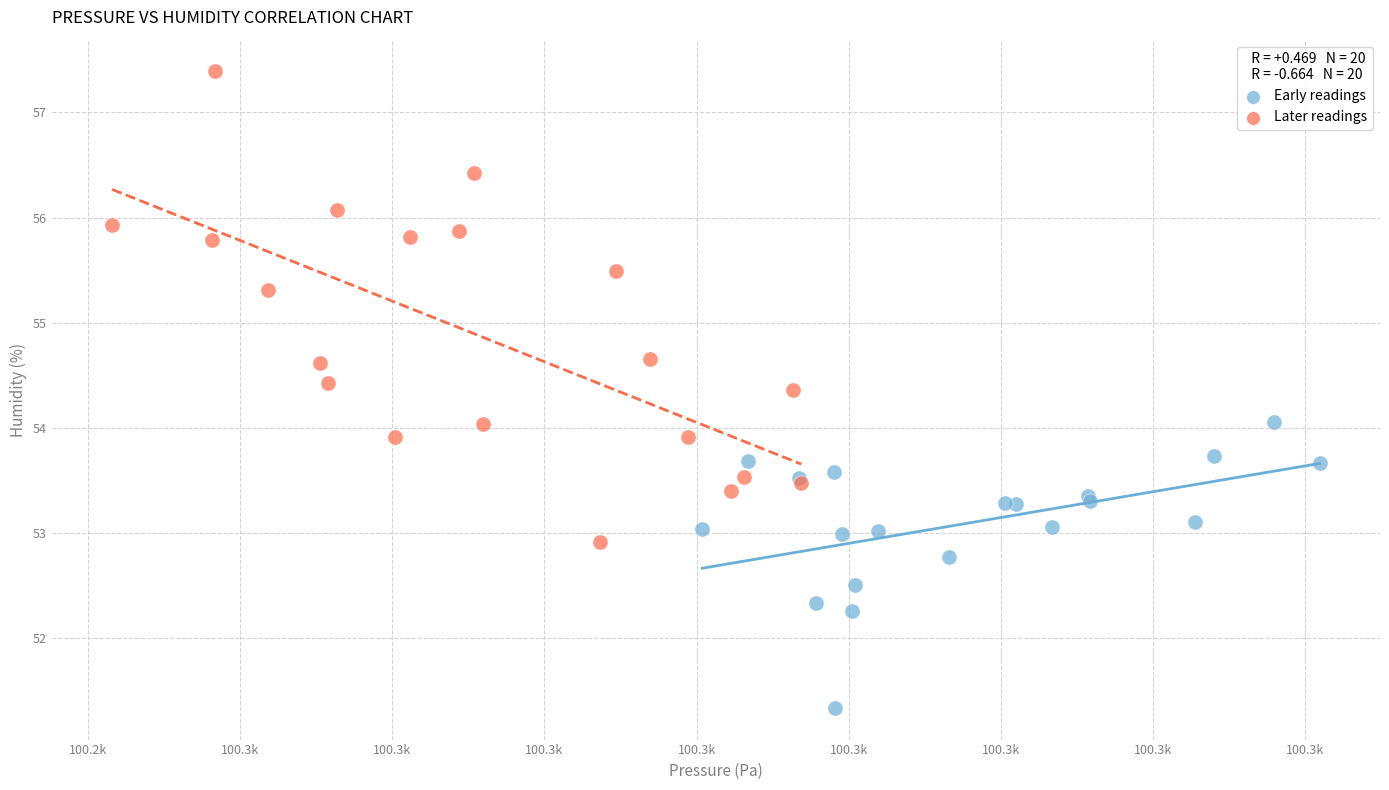

Which series contains the lowest Y value?

Early readings